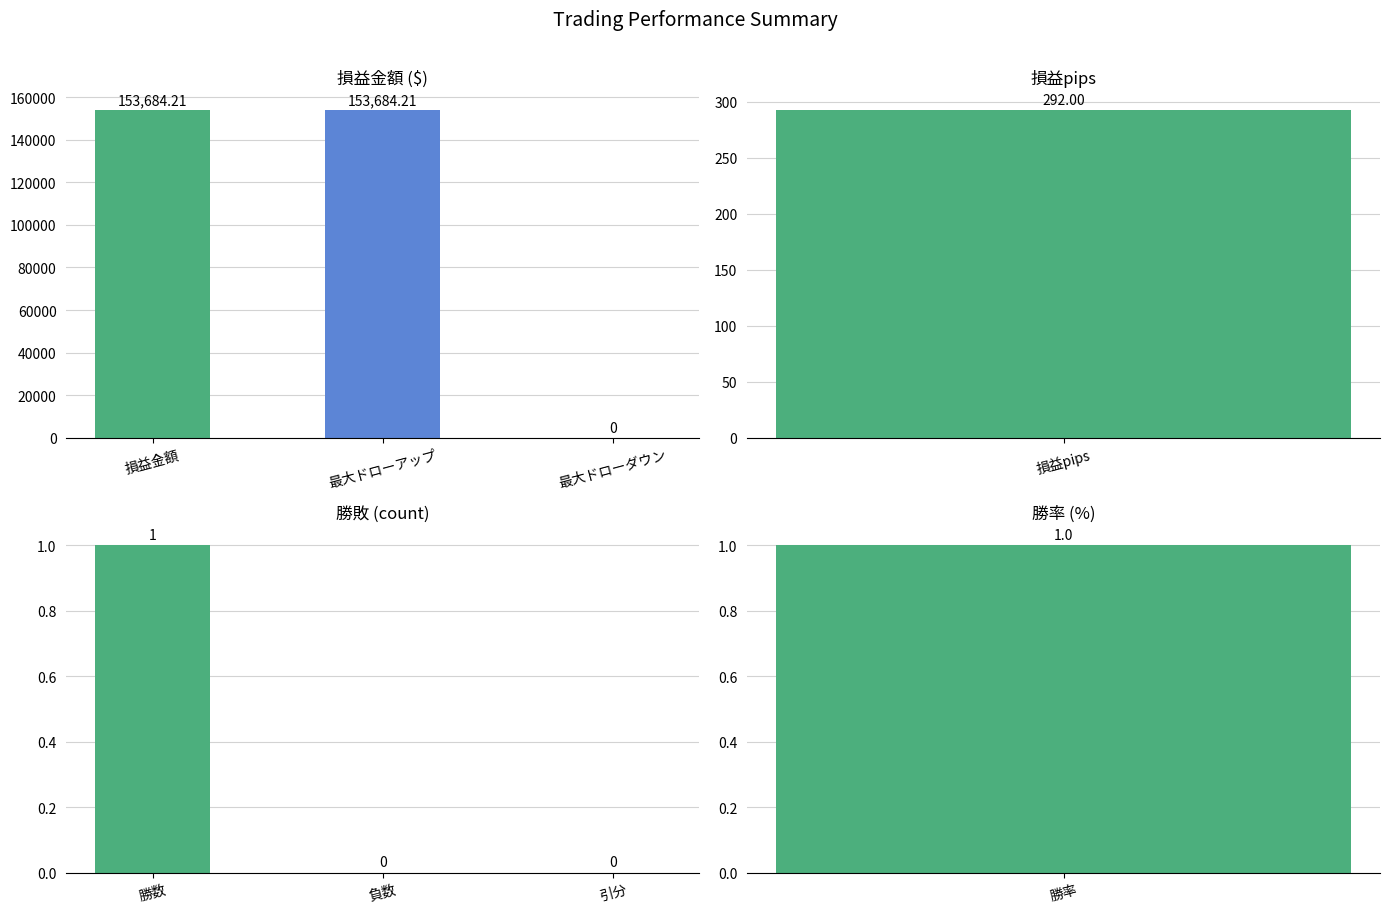

How many bars are there in total?

6